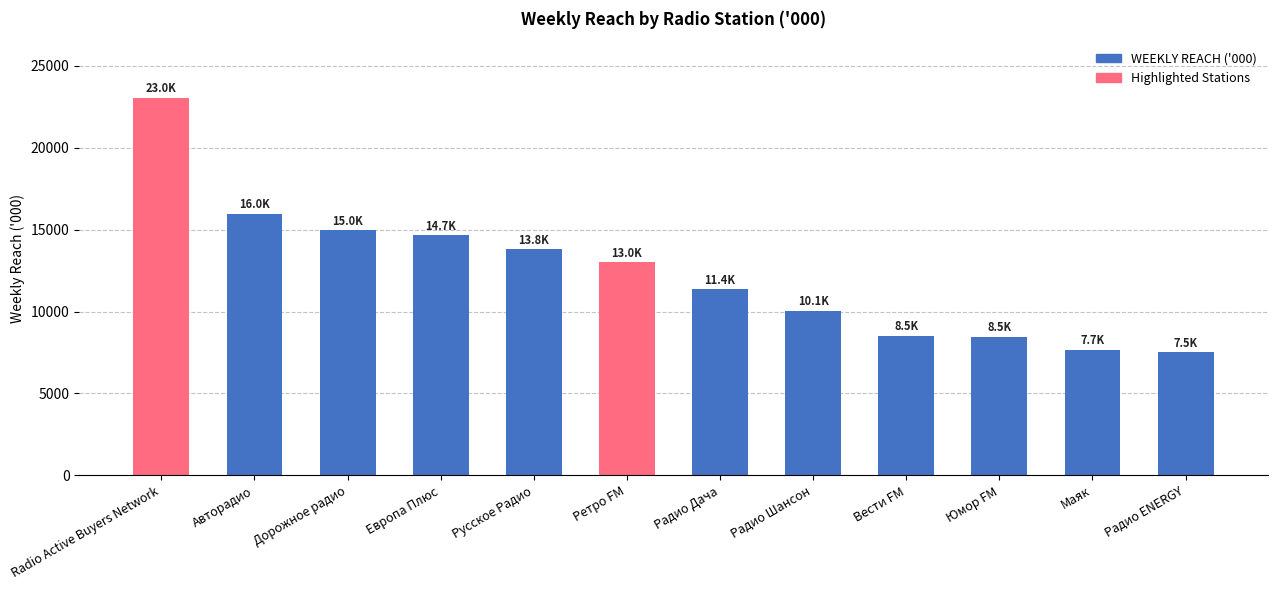

Read the value at Европа Плюс.

14657.8